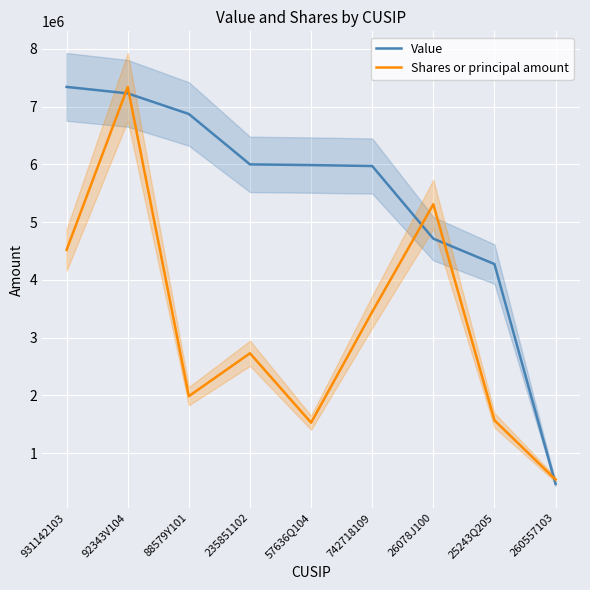

What is the difference between the maximum and minimum values in the Value series?

6876000.0